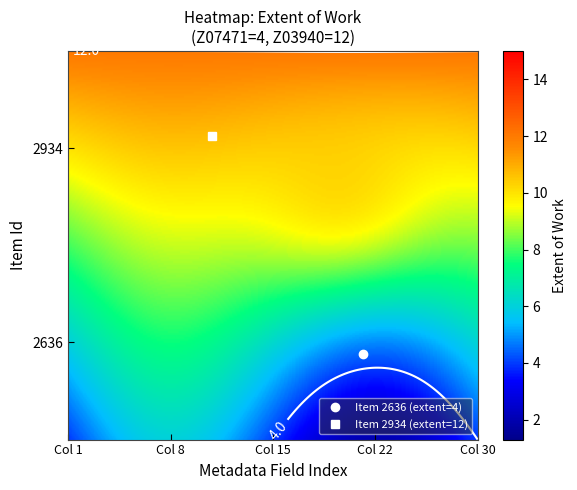

What is the minimum value shown in the chart?

4